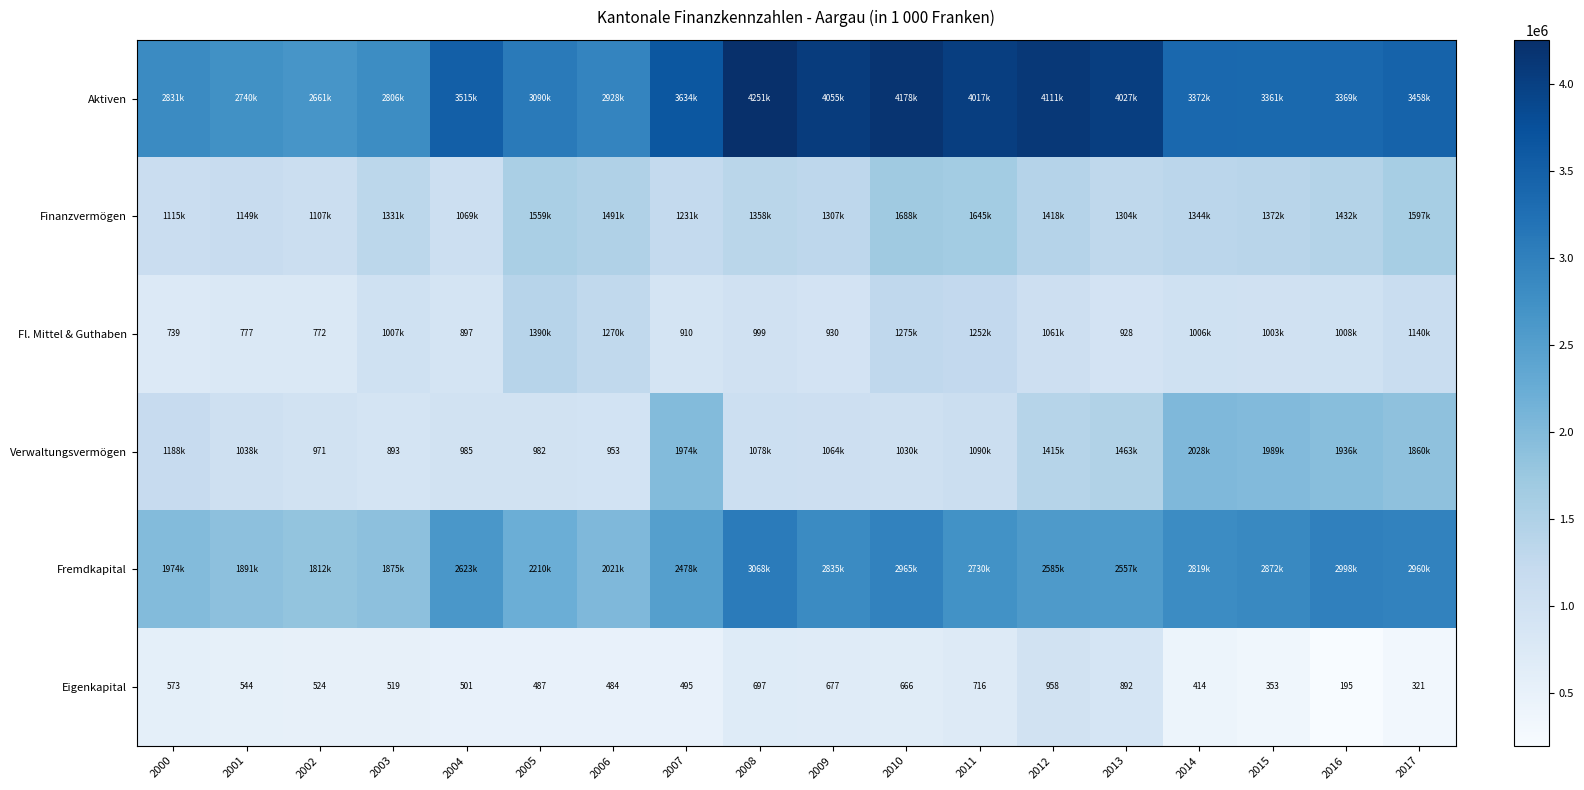

At how many categories does at least one series exceed 1295676?

18